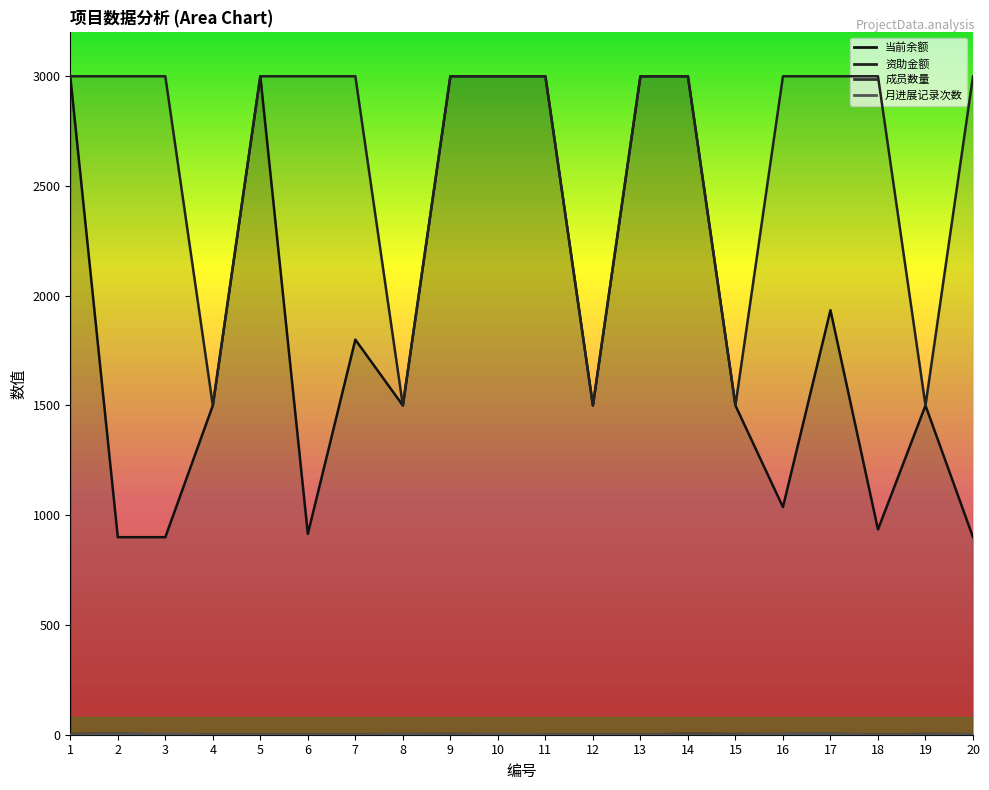

True or false: 成员数量 has a value of 1.3 at 5.

False